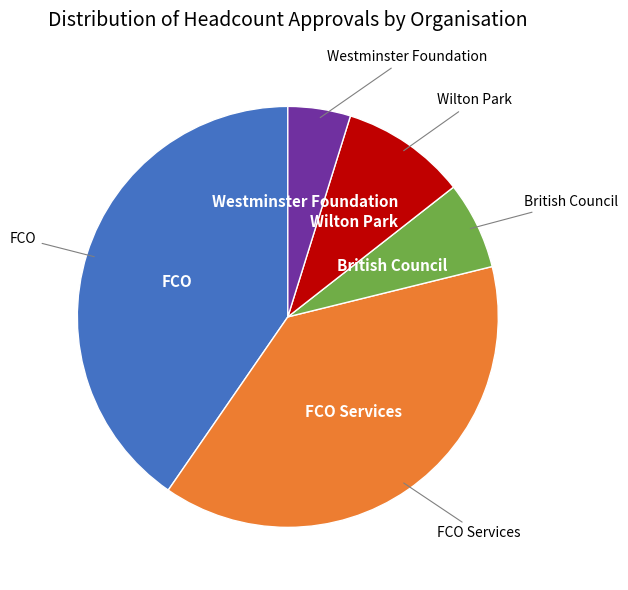

Count the number of slices in the pie.

5